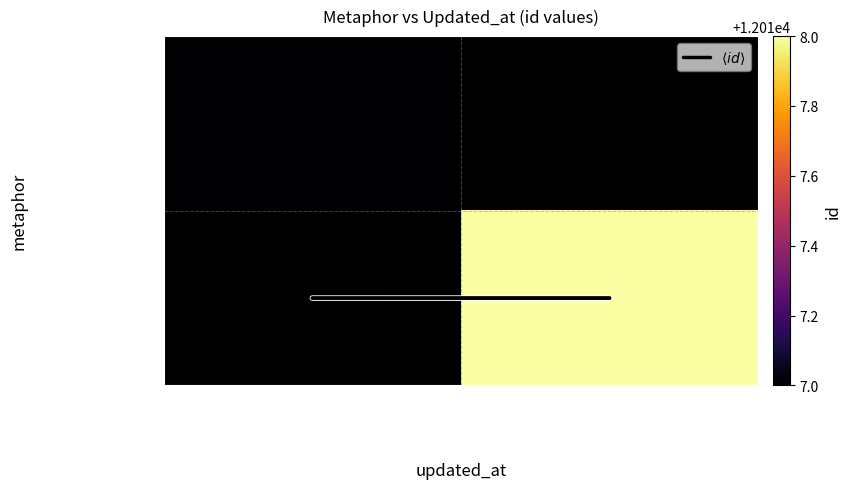

At how many categories does at least one series exceed 7329?

2